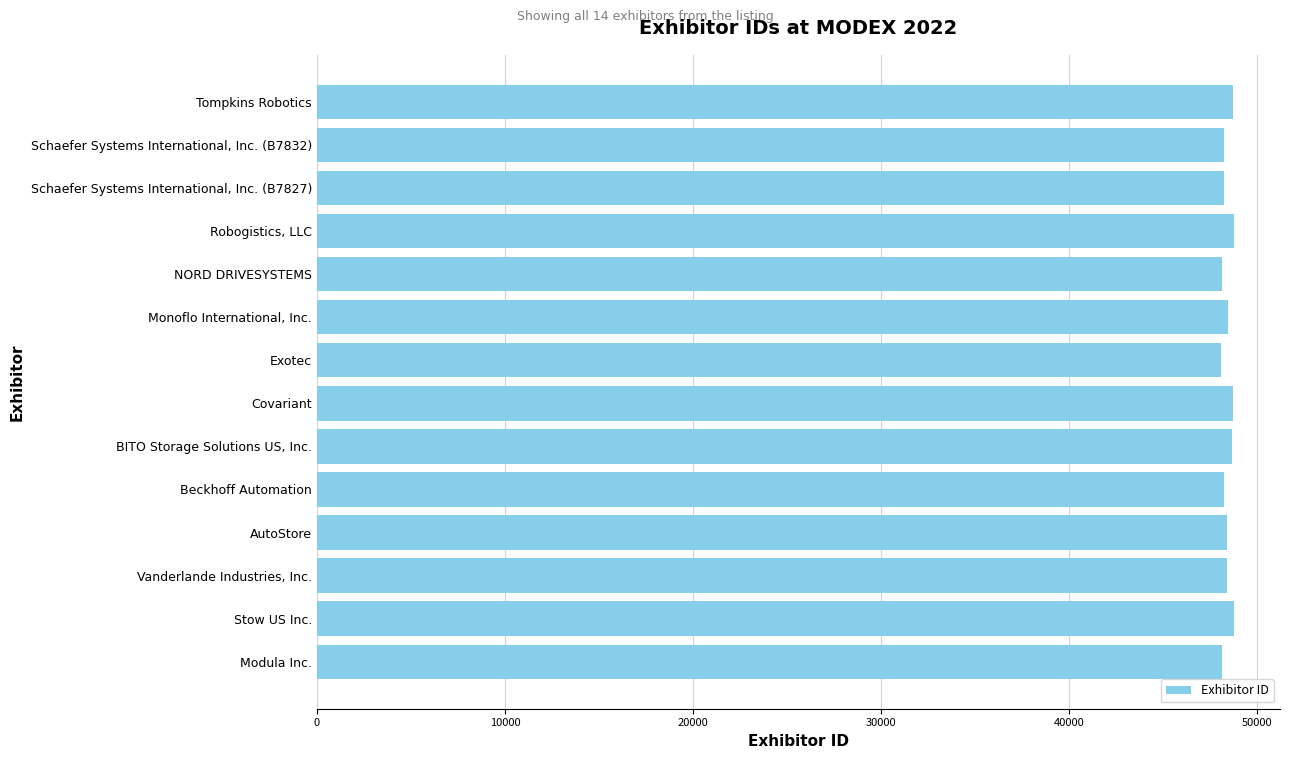

True or false: the data shows 48124 at NORD DRIVESYSTEMS.

True